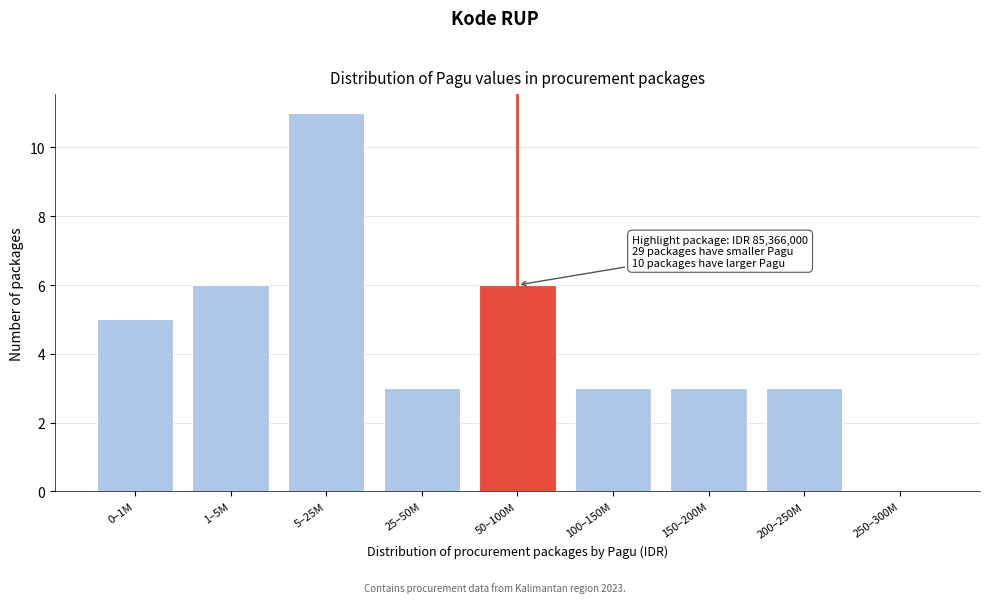

Reading right to left, list all the values displayed in this chart.

250–300M=0	200–250M=3	150–200M=3	100–150M=3	50–100M=6	25–50M=3	5–25M=11	1–5M=6	0–1M=5